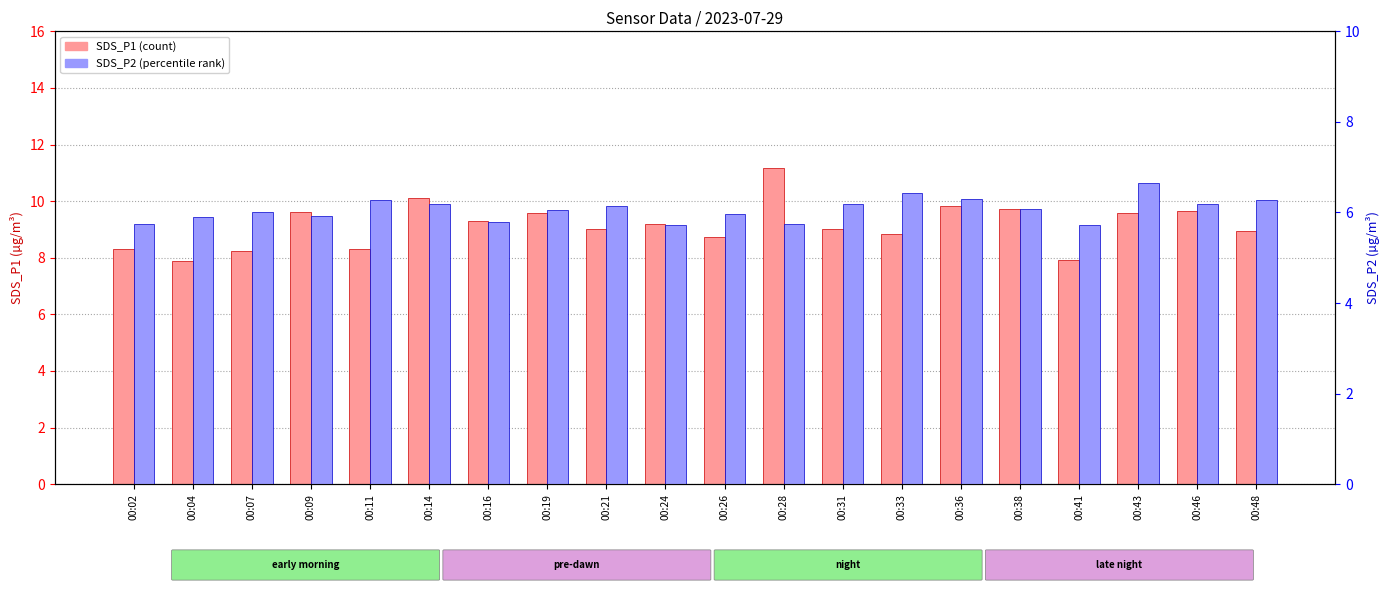

Is the value of SDS_P1 at 00:21 greater than the value of SDS_P2 at 00:16?

Yes